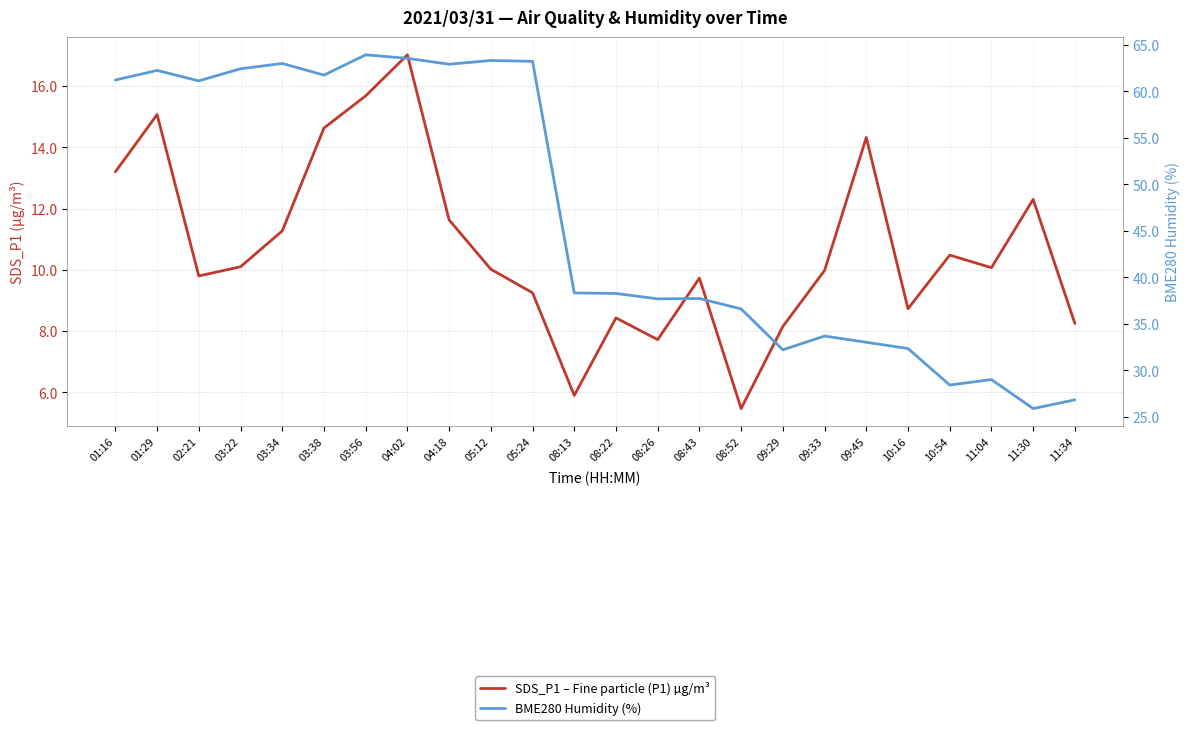

The value of BME280 Humidity (%) at 05:24 is 63.2. True or false?

True